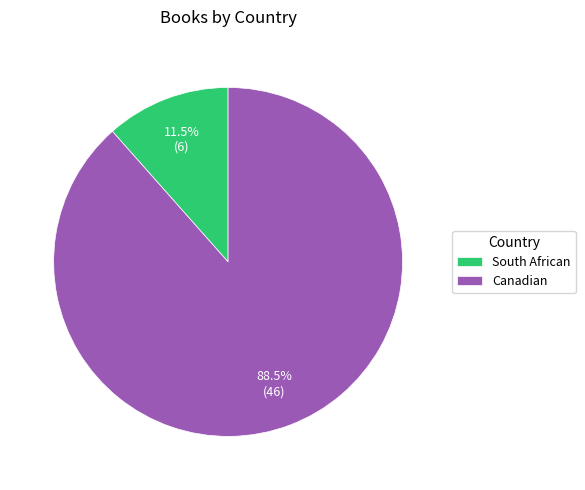

The Canadian slice represents 94% of the pie. True or false?

False